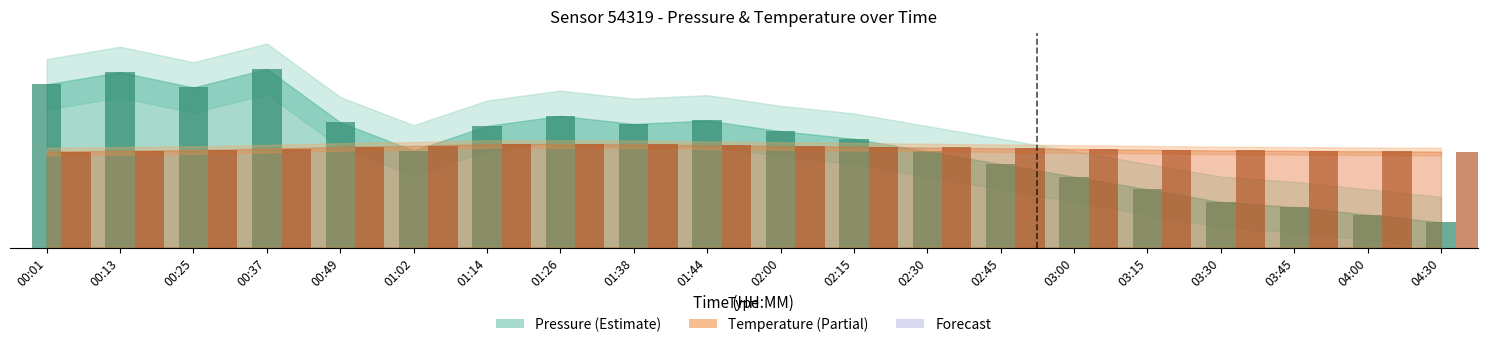

The pressure (bar) series shows 23.0 at 01:44. True or false?

False